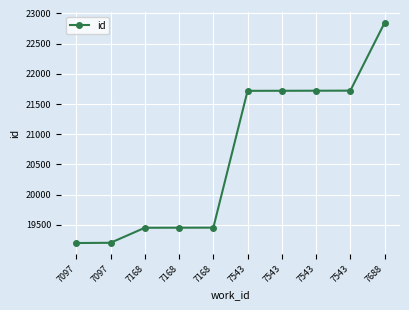

Does the chart have visible grid lines?

Yes